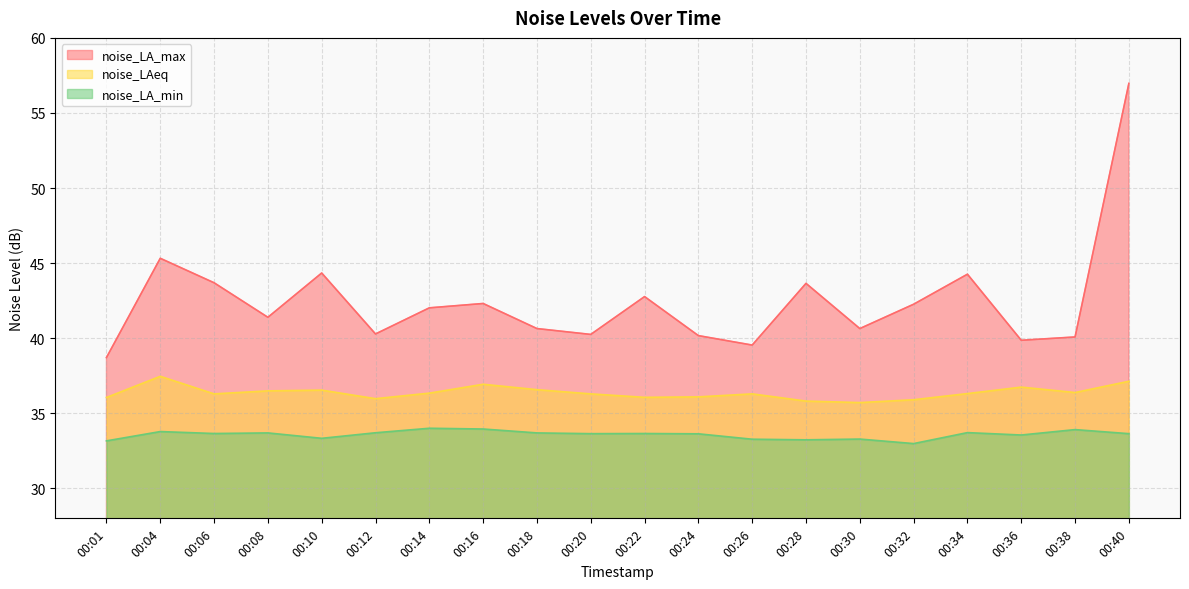

Rank the categories by noise_LA_min value from highest to lowest.

00:14, 00:16, 00:38, 00:04, 00:34, 00:12, 00:08, 00:18, 00:06, 00:22, 00:20, 00:40, 00:24, 00:36, 00:10, 00:30, 00:26, 00:28, 00:01, 00:32